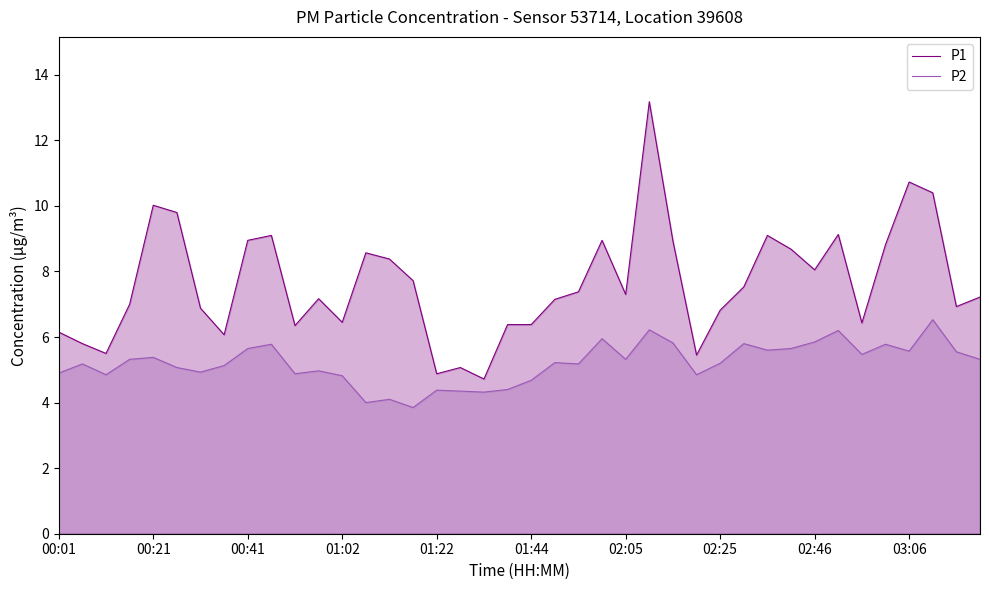

True or false: P1 and P2 intersect in this chart.

False